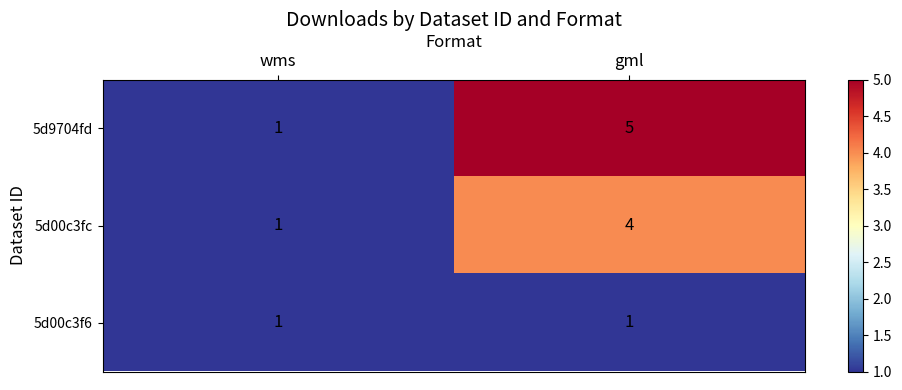

Reading left to right, what are all the values shown in this chart?

5d9704fd: wms=1	gml=5
5d00c3fc: wms=1	gml=4
5d00c3f6: wms=1	gml=1